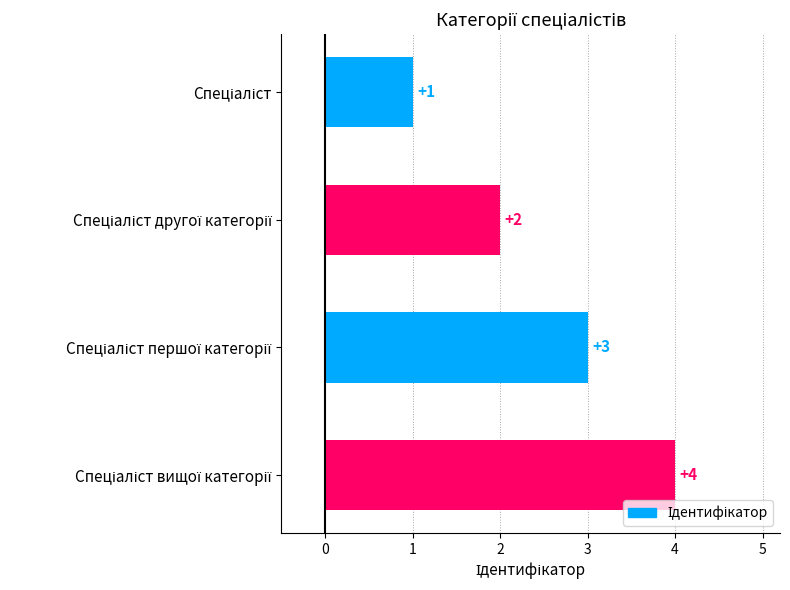

Count the values in the range 2 to 4.

3